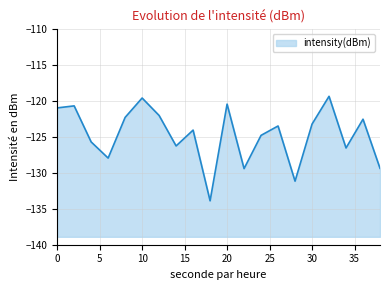

How many values are below -123?

12